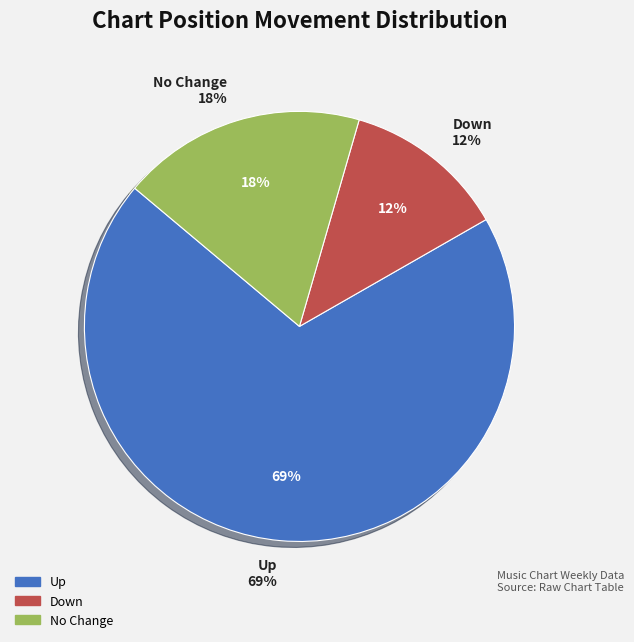

What percentage do - and up together represent?

87.8%